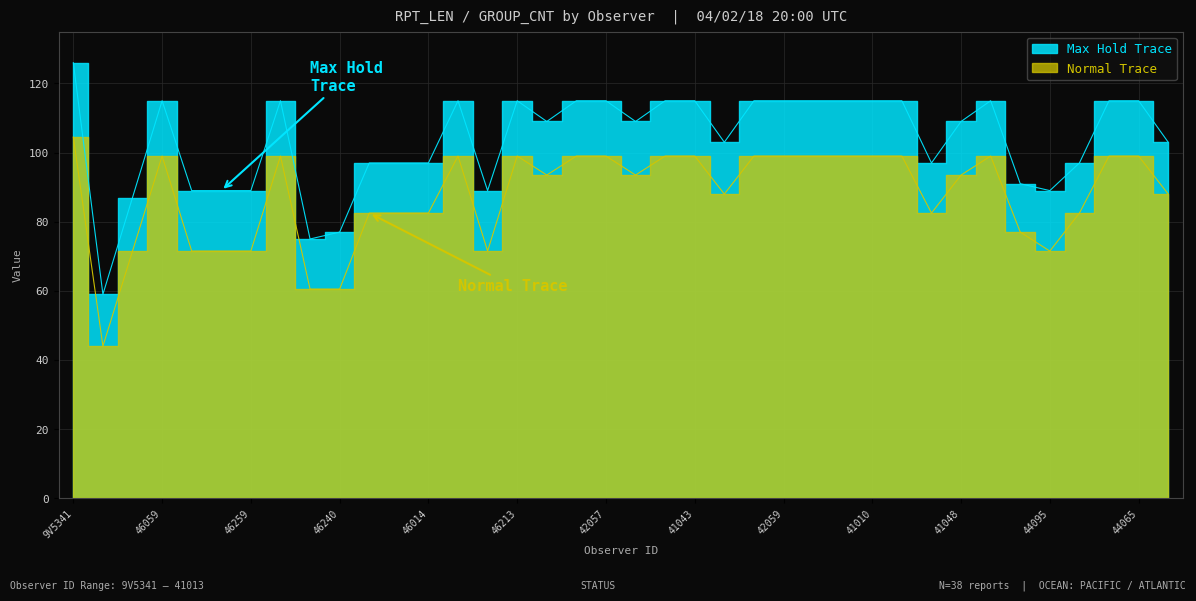

Is it true that Max Hold Trace equals 115.0 at 42020?

True